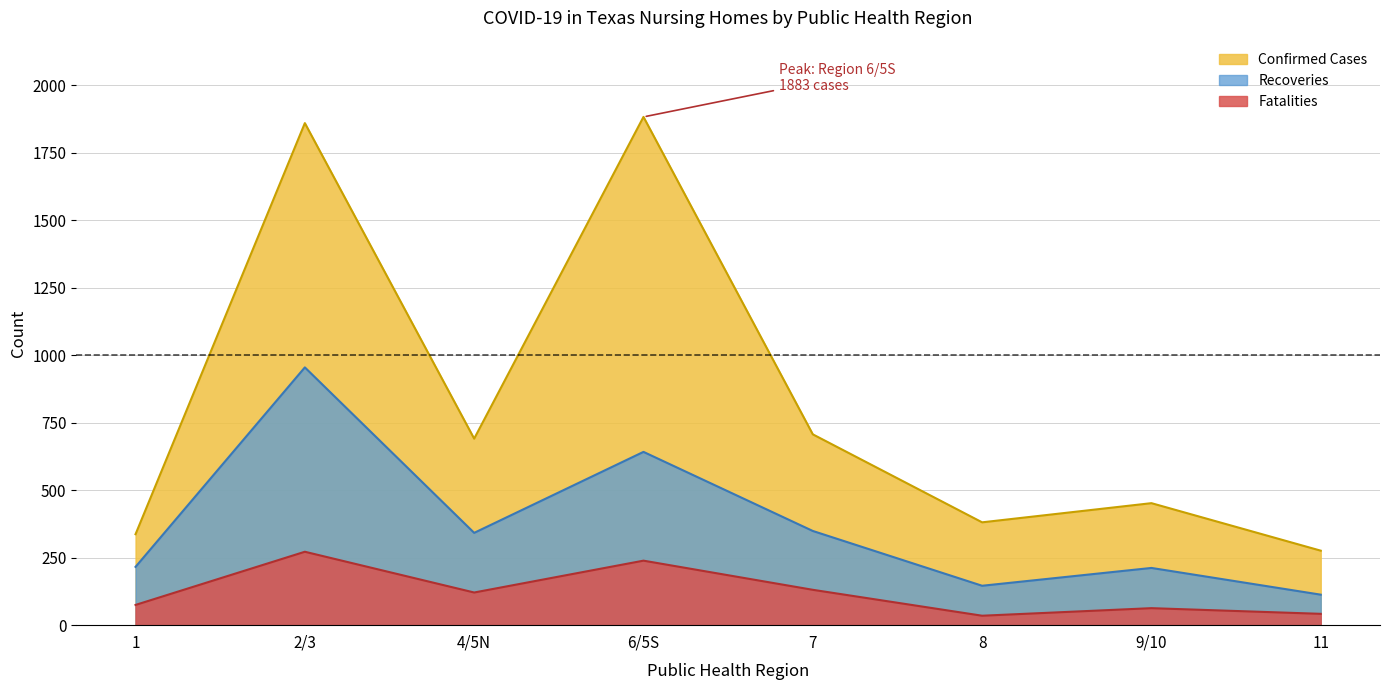

True or false: Recoveries and Confirmed Cases intersect in this chart.

False